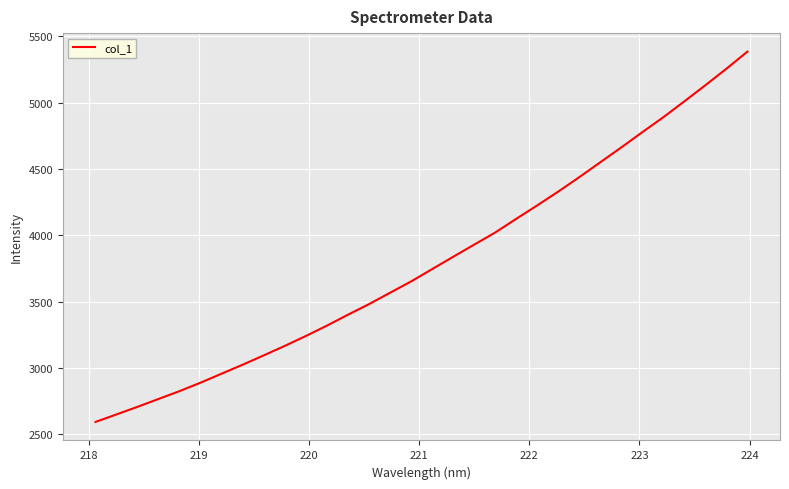

What is the smallest value displayed?

2594.3